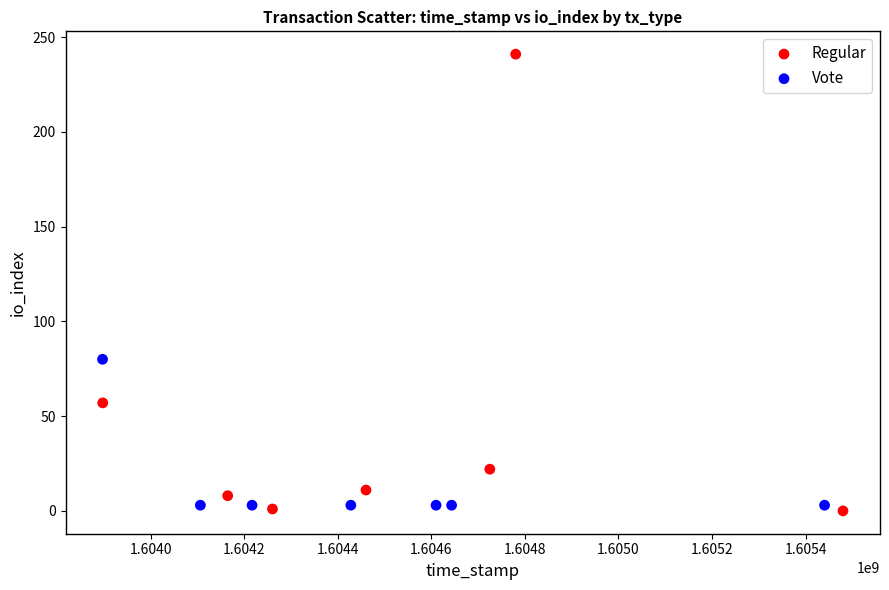

Which series has the widest spread of Y values?

Regular